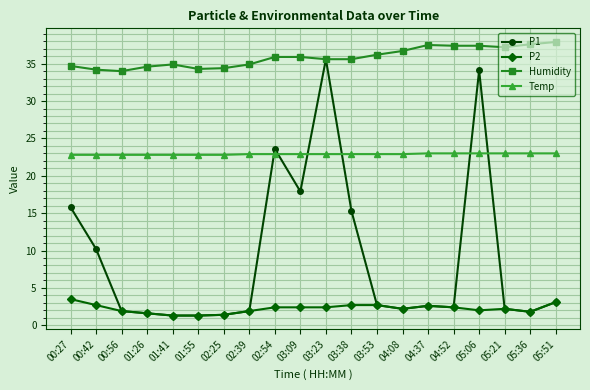

True or false: P1 and Temp intersect in this chart.

True